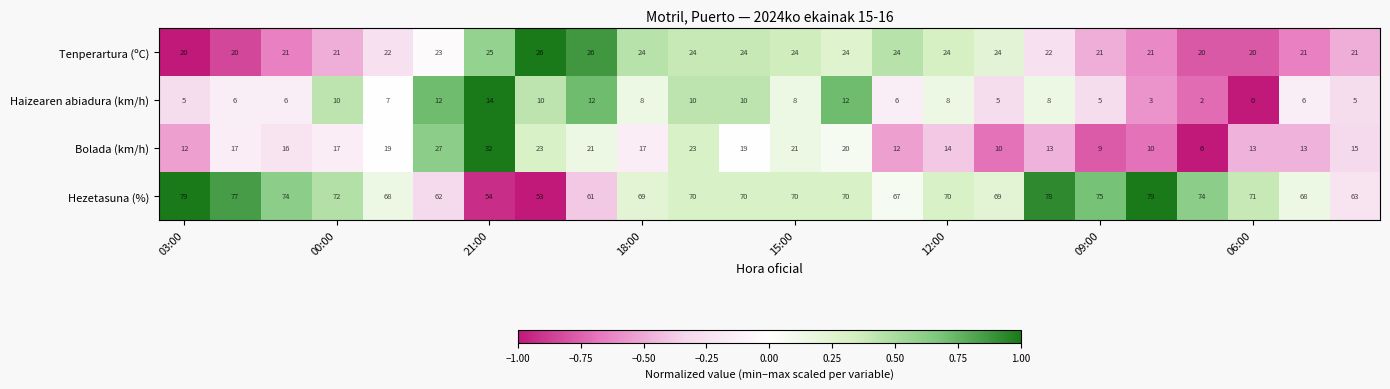

What is the sum of all Tenperartura (ºC) values?

542